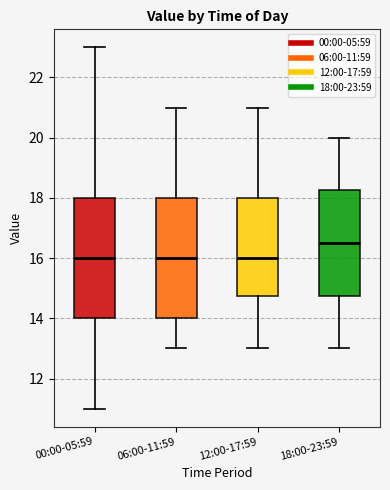

Reading left to right, transcribe this box plot: for each box, give where its median line is, the range the box spans, and where its two whiskers end, as read against the y-axis. The values are not printed on the chart, so give them approximately, as read against the axis.

00:00-05:59: median 16.0, box 14.0 to 18.0, whiskers 11.0 to 23.0
06:00-11:59: median 16.0, box 14.0 to 18.0, whiskers 13.0 to 21.0
12:00-17:59: median 16.0, box 14.8 to 18.0, whiskers 13.0 to 21.0
18:00-23:59: median 16.6, box 14.8 to 18.2, whiskers 13.0 to 20.0